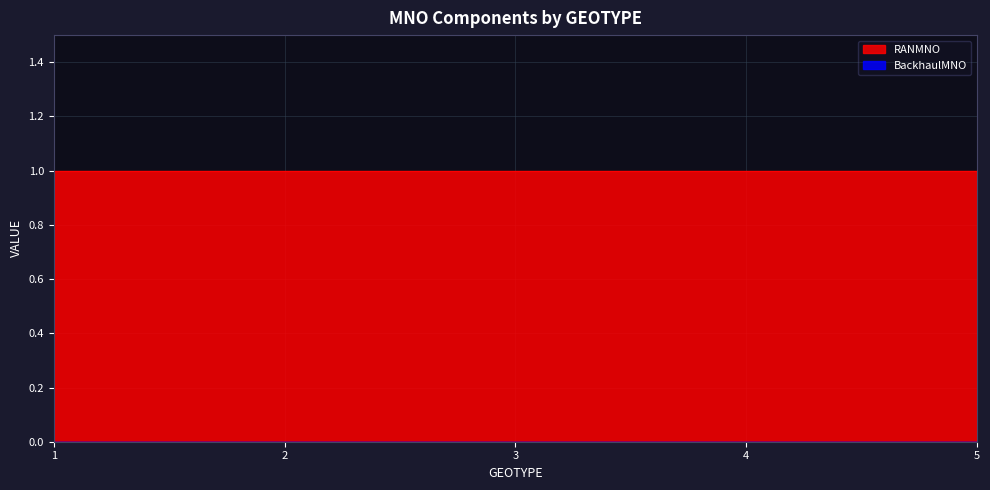

True or false: RANMNO and BackhaulMNO cross at least once.

False